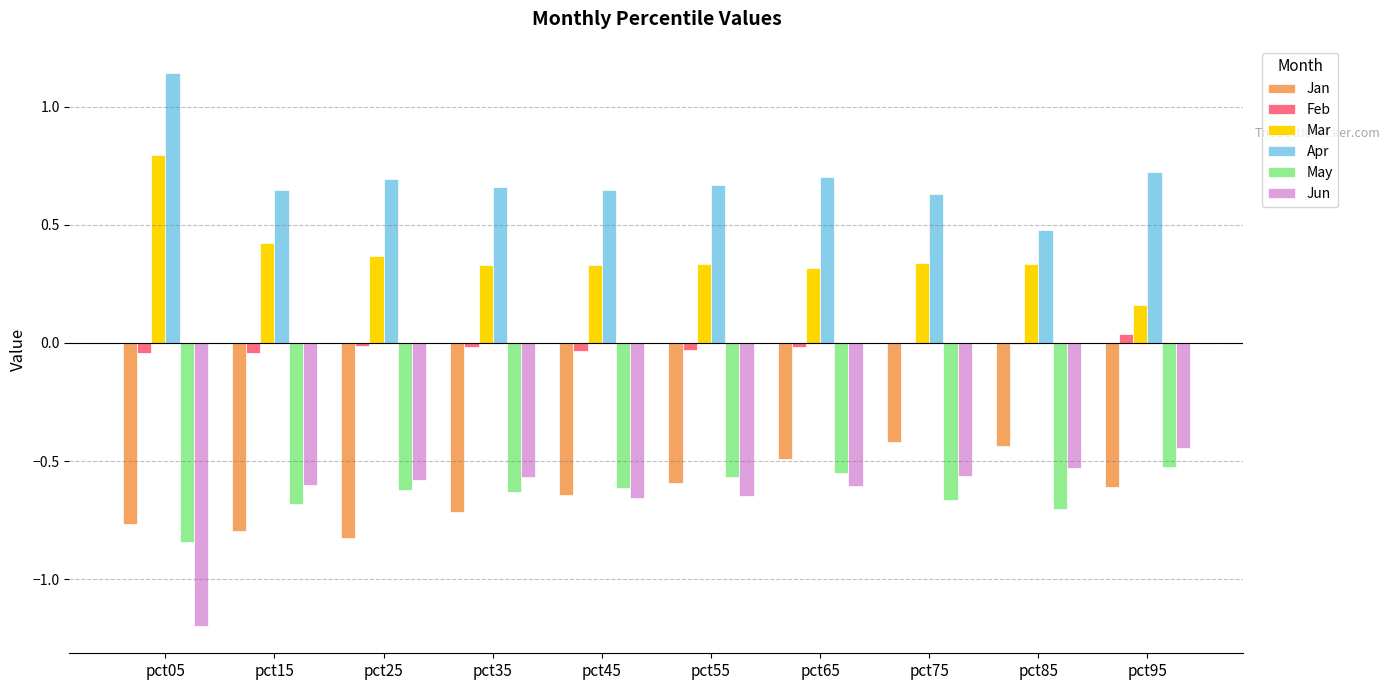

True or false: May has a value of -0.6 at pct45.

True